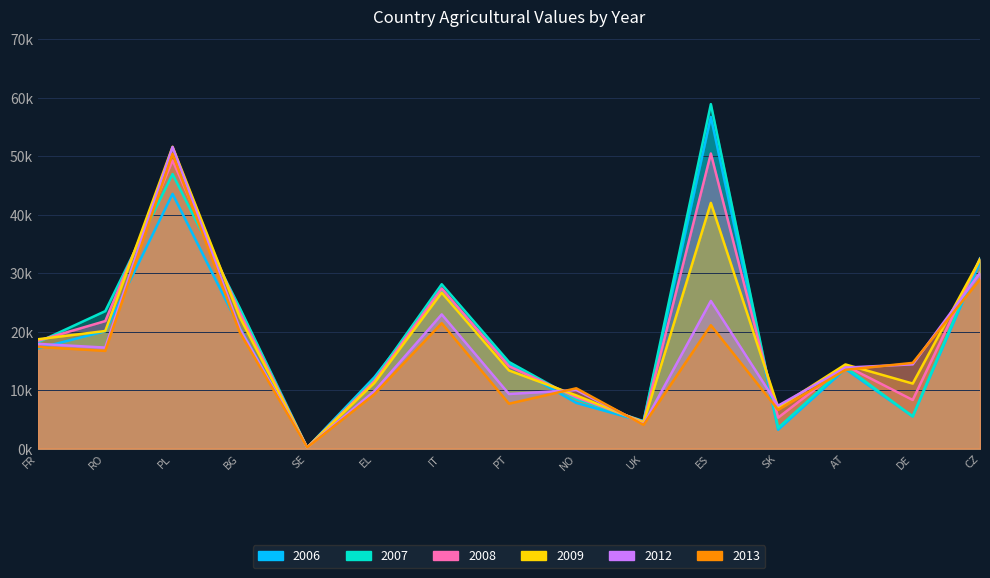

What is the average value of the 2012 series?

17.0